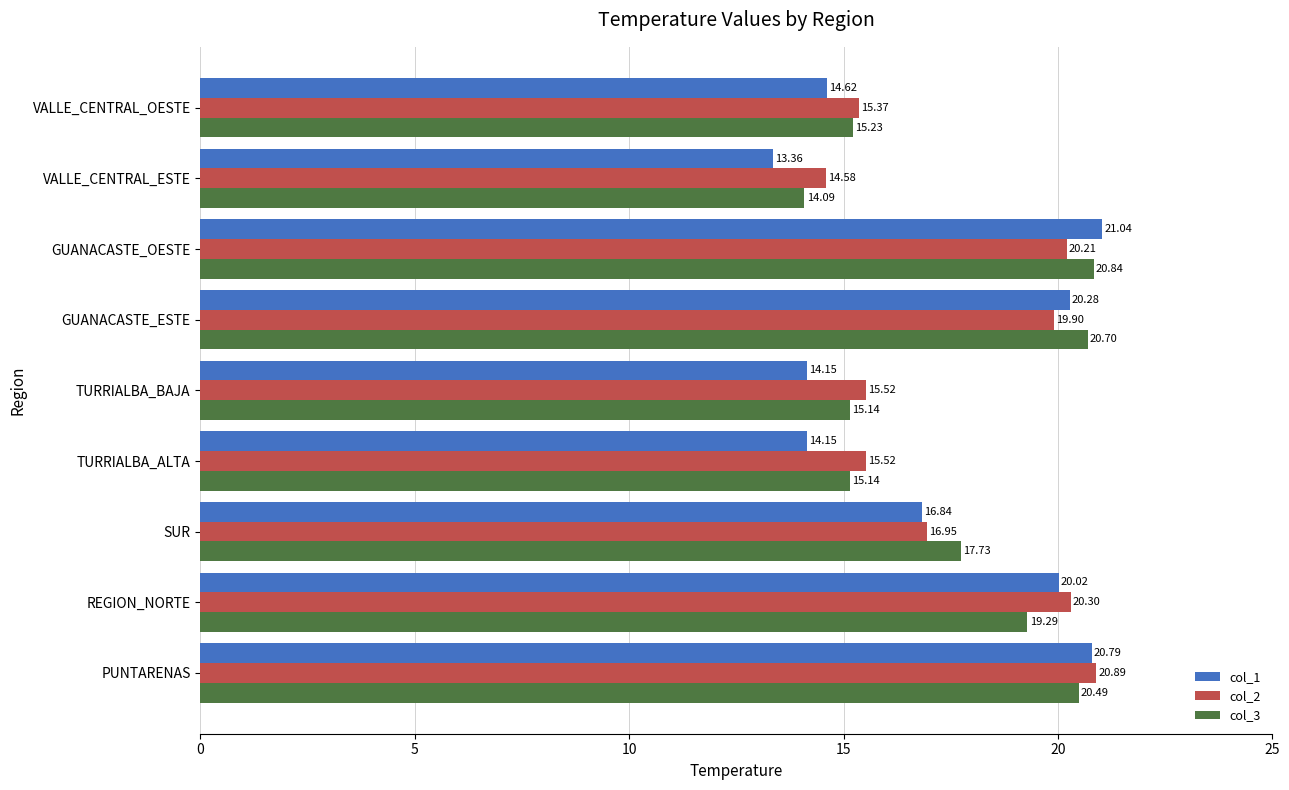

What is the sum of all col_3 values?

158.7